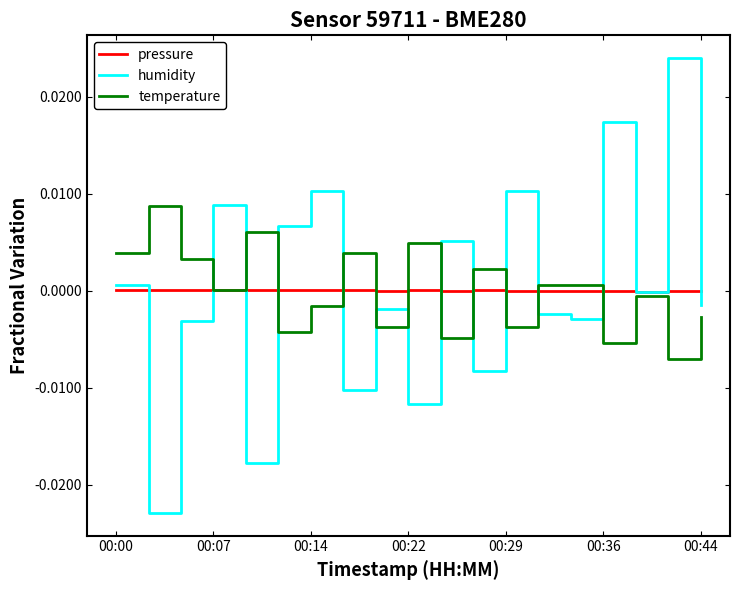

Which series has the widest spread of values?

humidity